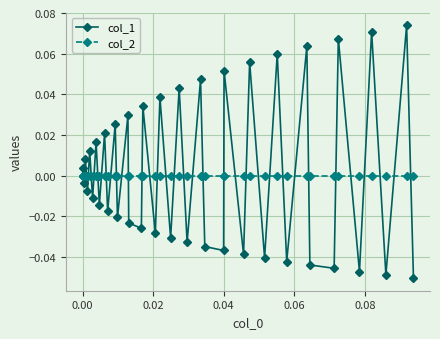

List the series in order of their peak value, highest first.

col_1, col_2